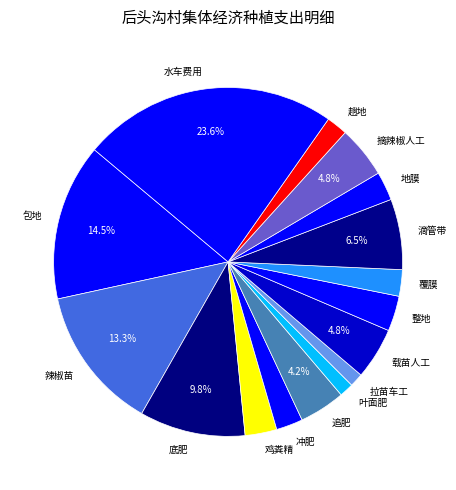

To the nearest percent, what percentage of the pie is 叶面肥?

1%